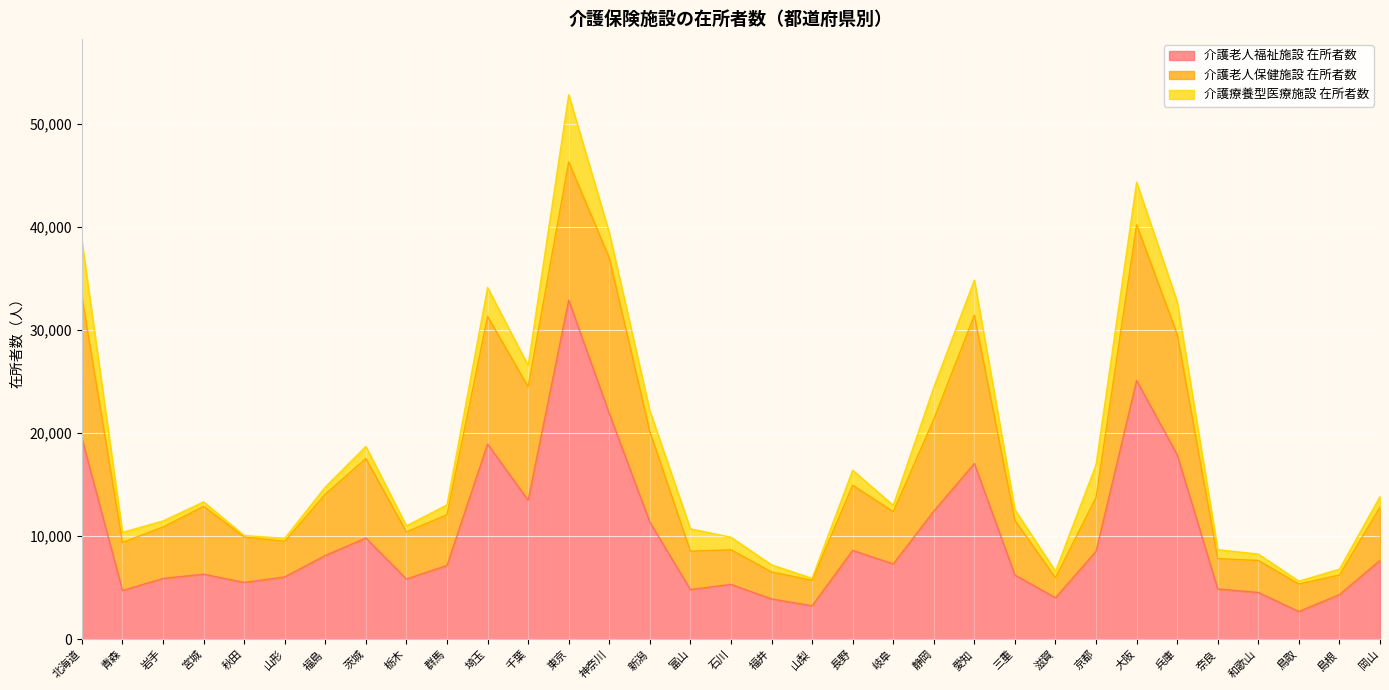

At which label is 介護老人保健施設 在所者数 closest to 8506?

新潟